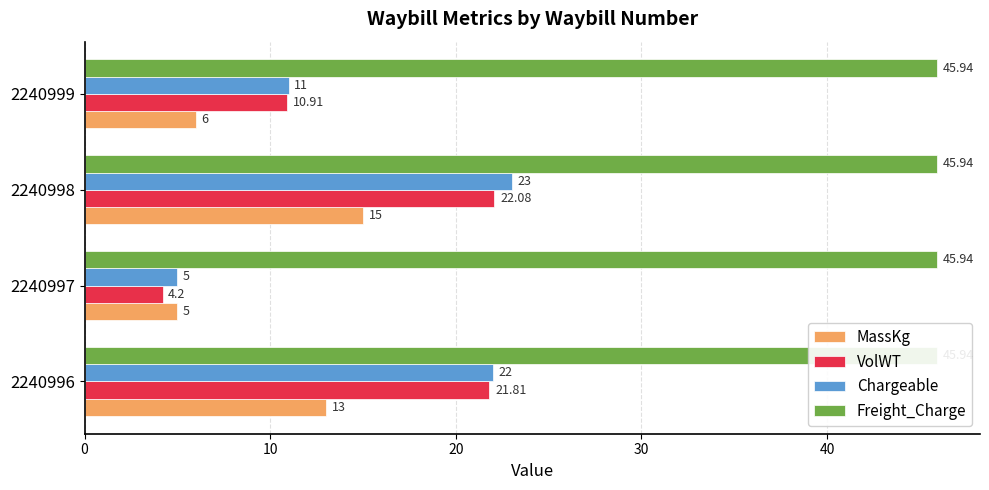

What is the difference between the second highest and minimum values in the VolWT series?

17.6